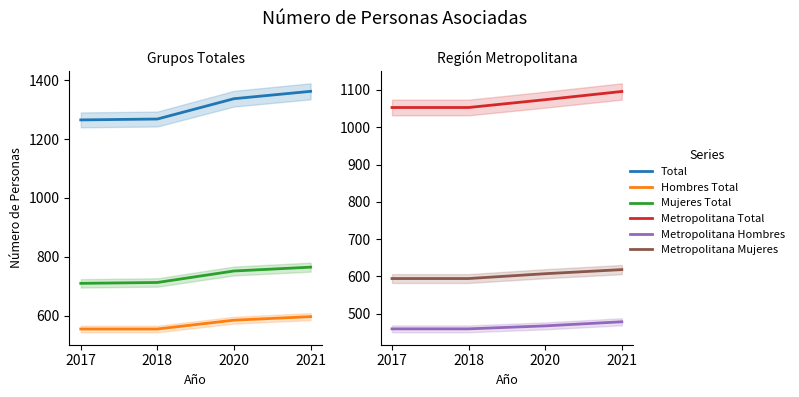

At which category is the sum across all series the highest?

2021